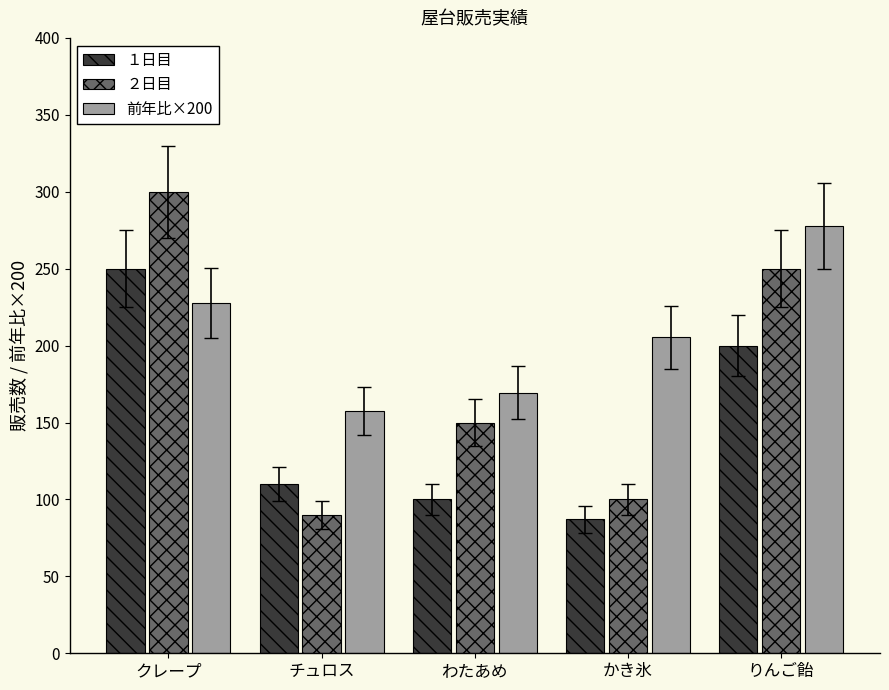

How many series are shown in this chart?

3